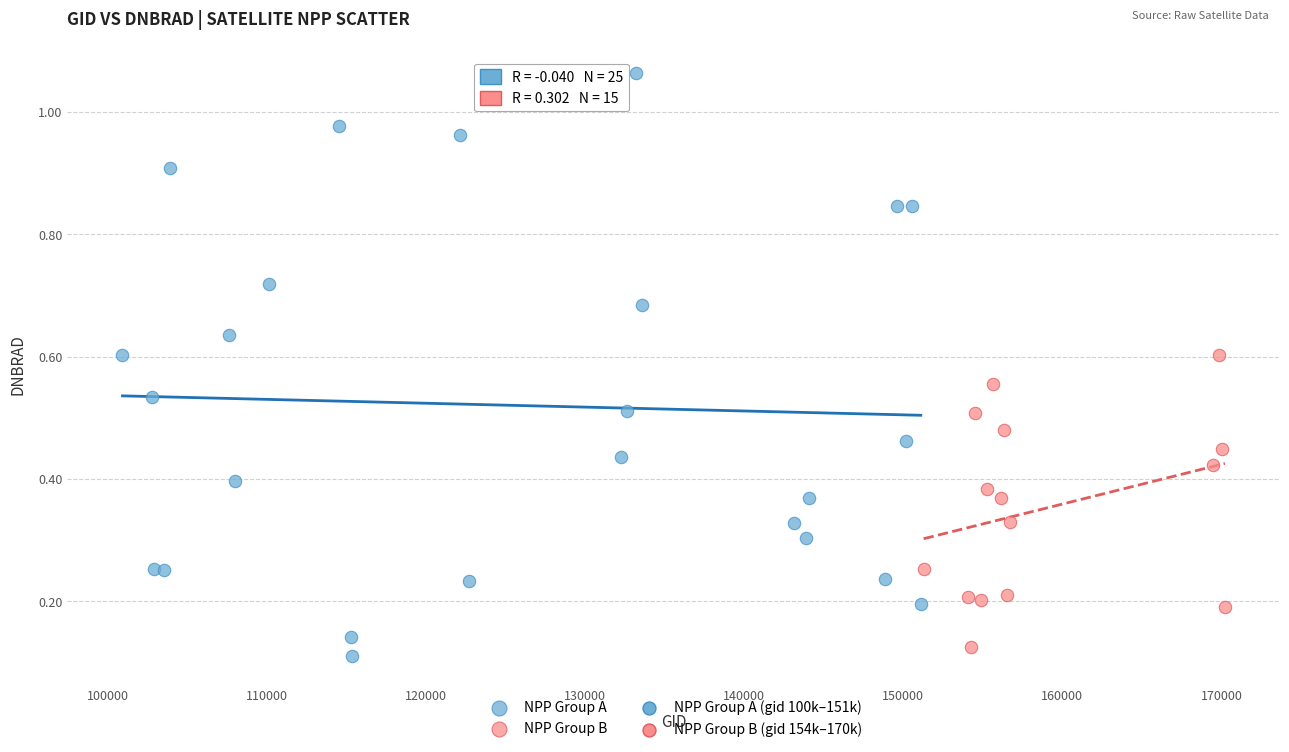

Which series has the largest Y range (max minus min)?

NPP Group A